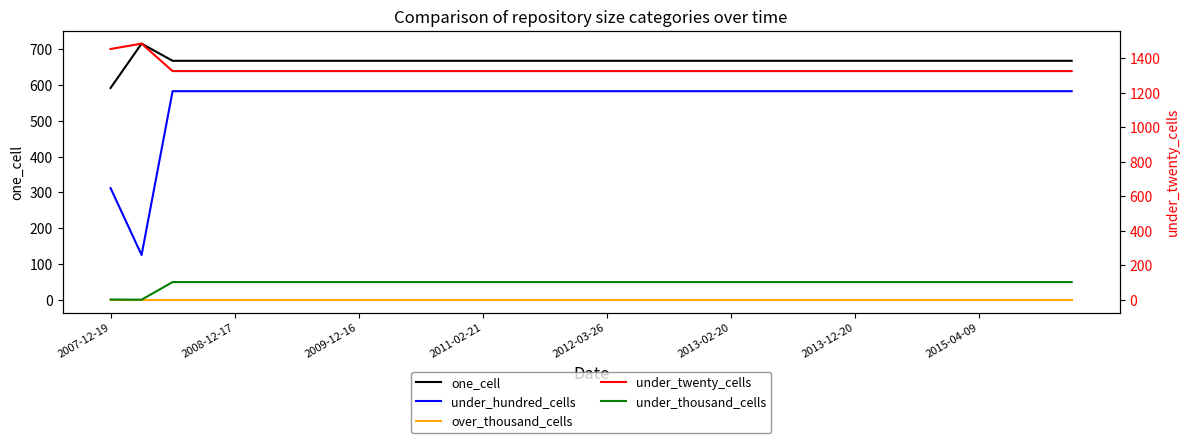

How many lines are shown in the chart?

5